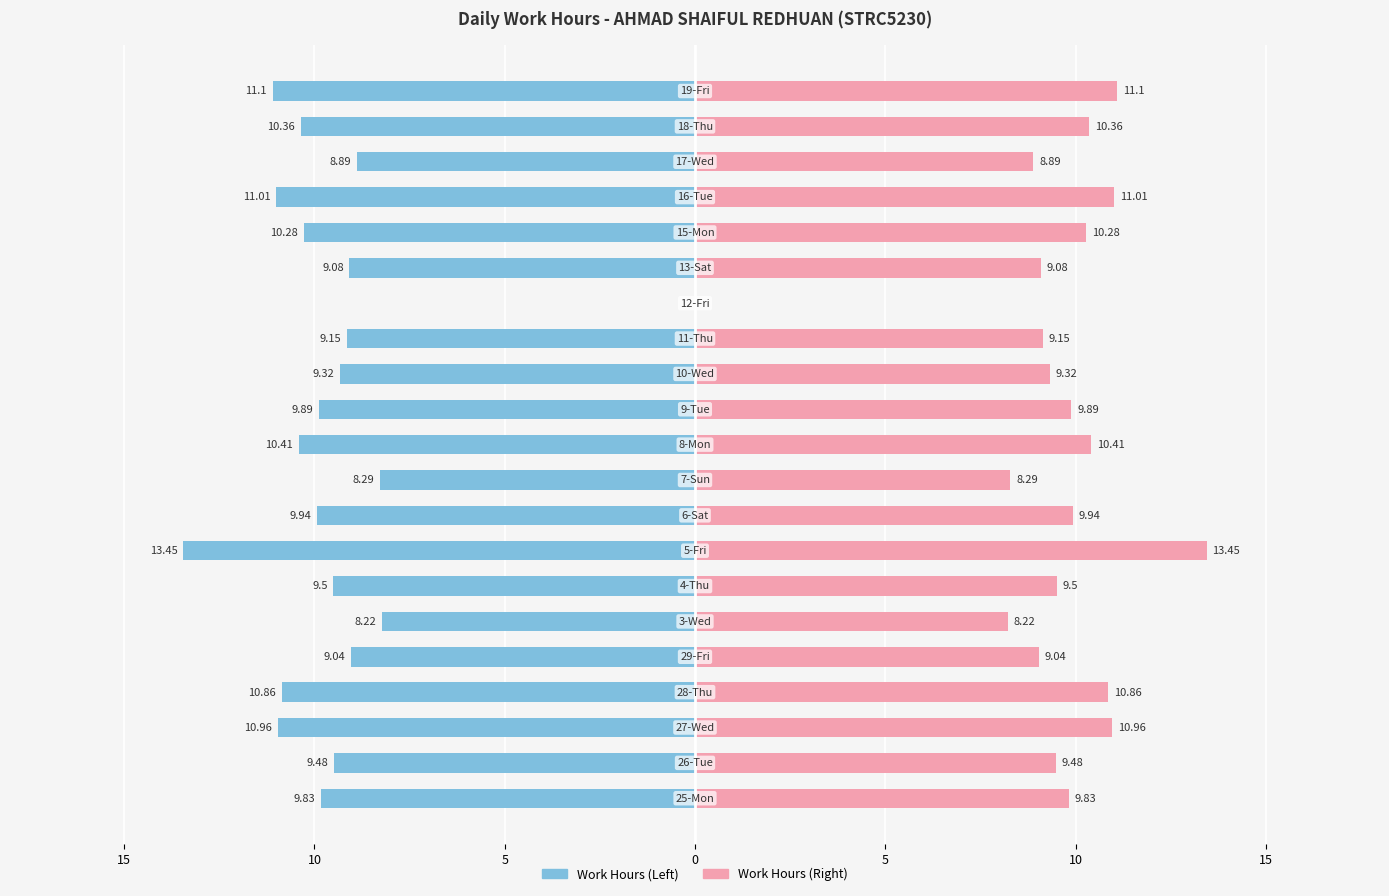

Between 7 and 13, which series saw the biggest shift?

Work Hours